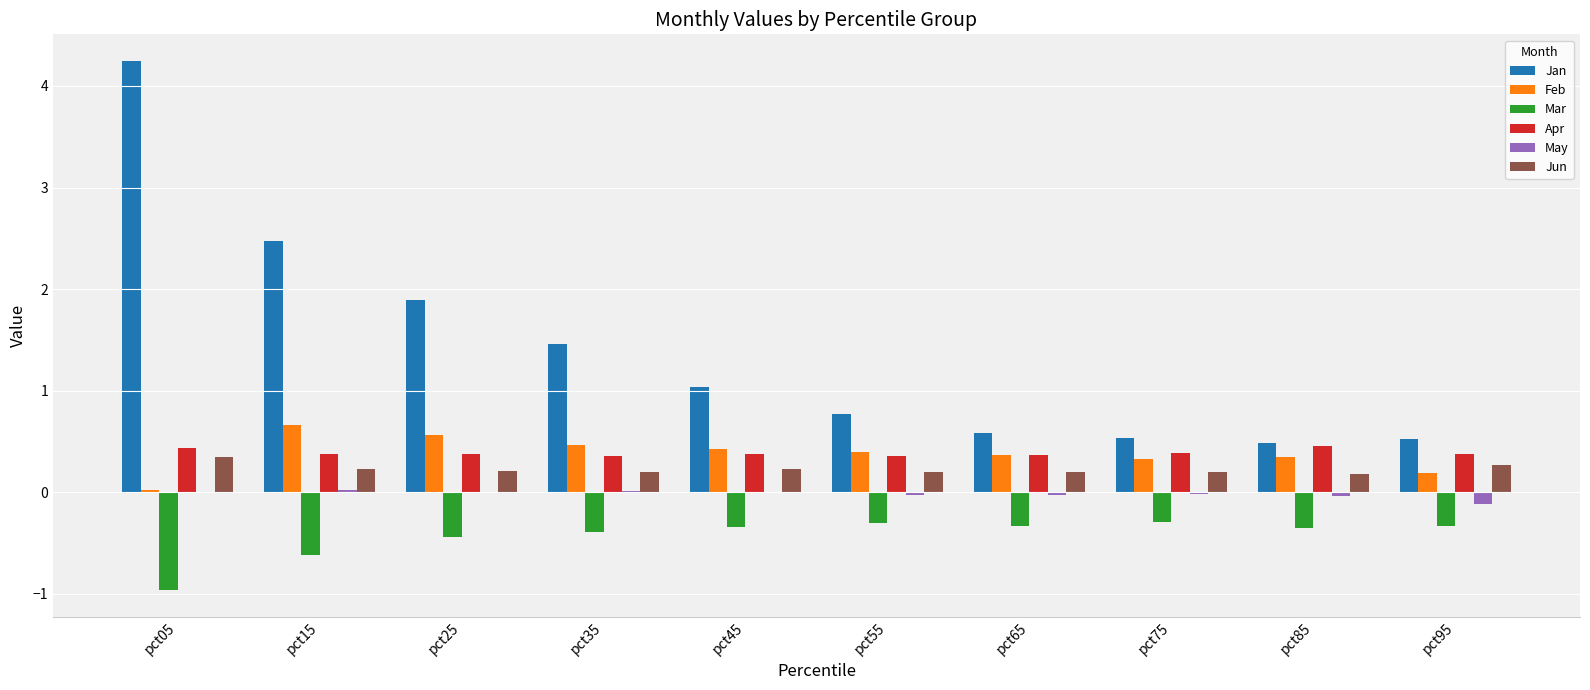

The May series shows 0.0 at pct35. True or false?

True